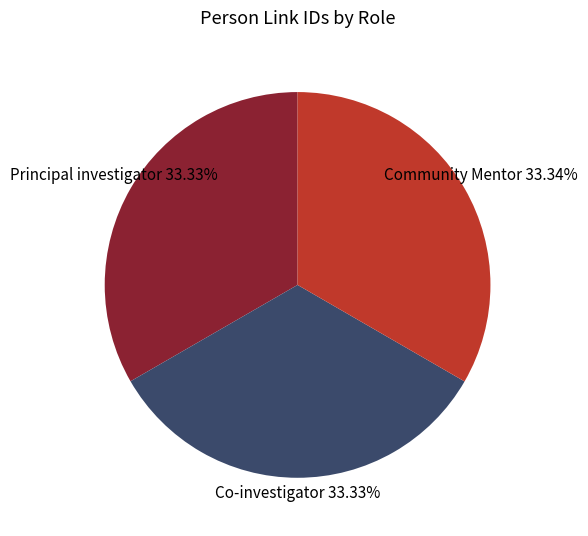

How many segments does this pie chart have?

3